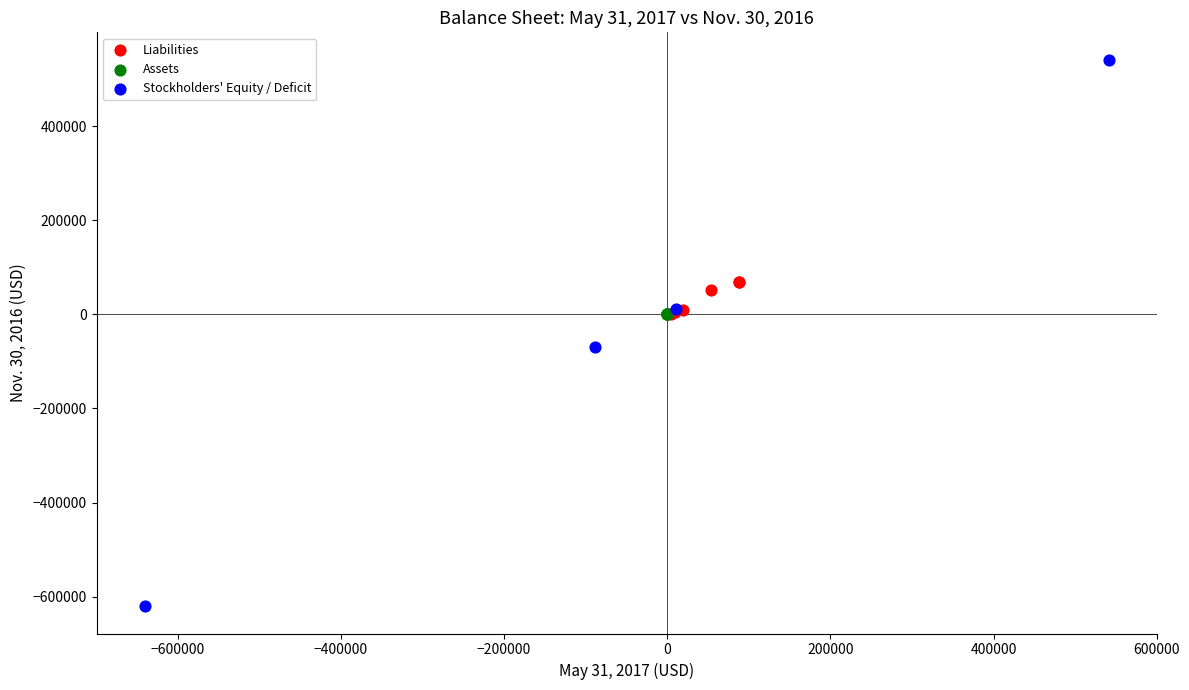

Which series contains the highest Y value?

Stockholders' Equity / Deficit